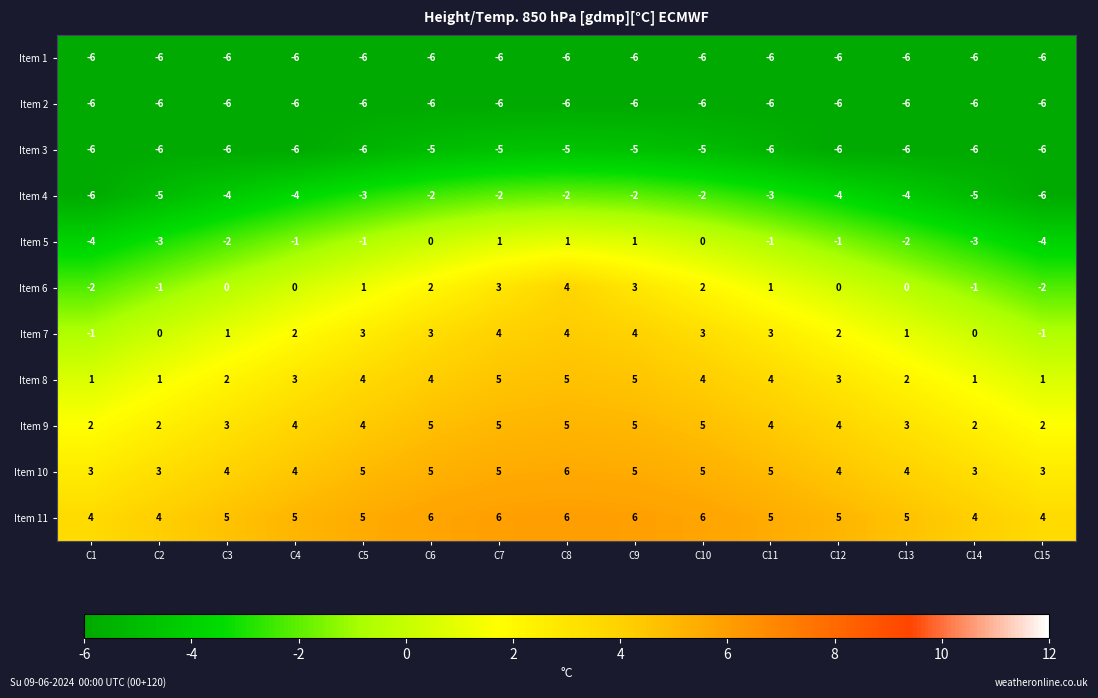

True or false: Item 6 has a value of -2 at C1.

True